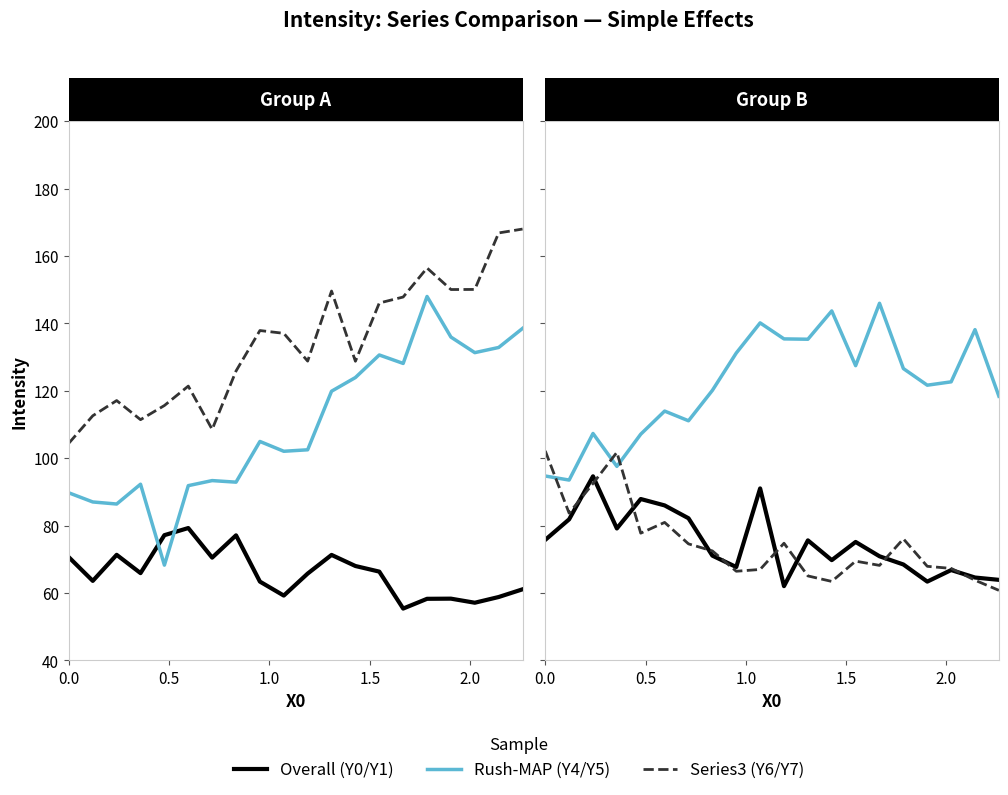

Reading left to right, transcribe all the data shown in this chart.

Y0 (Overall): 70.6	63.6	71.3	65.9	77.2	79.3	70.5	77.1	63.4	59.2	65.8	71.3	68.0	66.3	55.4	58.3	58.3	57.1	58.8	61.1
Y4 (Rush-MAP): 89.7	87.0	86.4	92.3	68.3	91.9	93.4	92.9	105.0	102.1	102.5	119.9	123.9	130.6	128.1	148.0	136.0	131.3	132.9	138.5
Y6 (Series3): 104.5	112.6	117.1	111.4	115.6	121.4	108.6	125.9	137.9	137.1	128.8	149.6	128.8	146.1	147.8	156.5	150.1	150.1	166.9	168.0
Y1 (Overall): 75.8	81.8	94.6	79.1	87.9	86.0	82.2	71.1	67.7	91.0	62.0	75.6	69.7	75.1	70.9	68.5	63.4	66.8	64.6	63.9
Y5 (Rush-MAP): 94.7	93.5	107.3	97.6	107.1	114.0	111.1	120.1	131.2	140.2	135.4	135.3	143.7	127.5	146.0	126.6	121.7	122.7	138.2	118.4
Y7 (Series3): 102.2	83.7	92.5	101.7	77.8	80.9	74.6	72.5	66.4	67.0	74.8	65.1	63.4	69.4	68.2	76.1	67.9	67.3	63.8	60.8